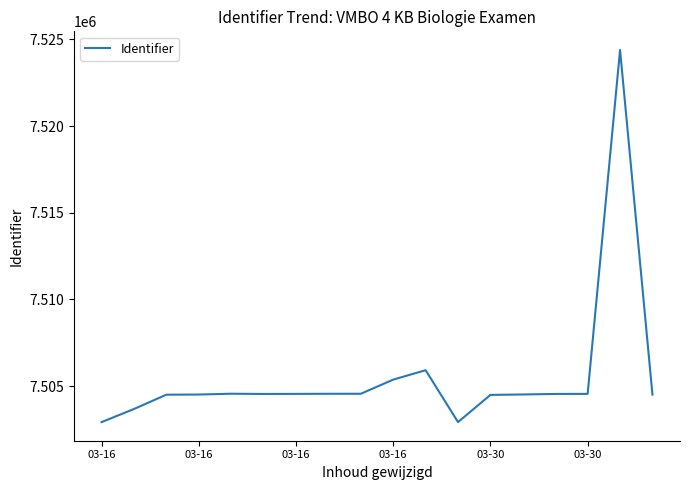

What is the minimum value shown in the chart?

7502932